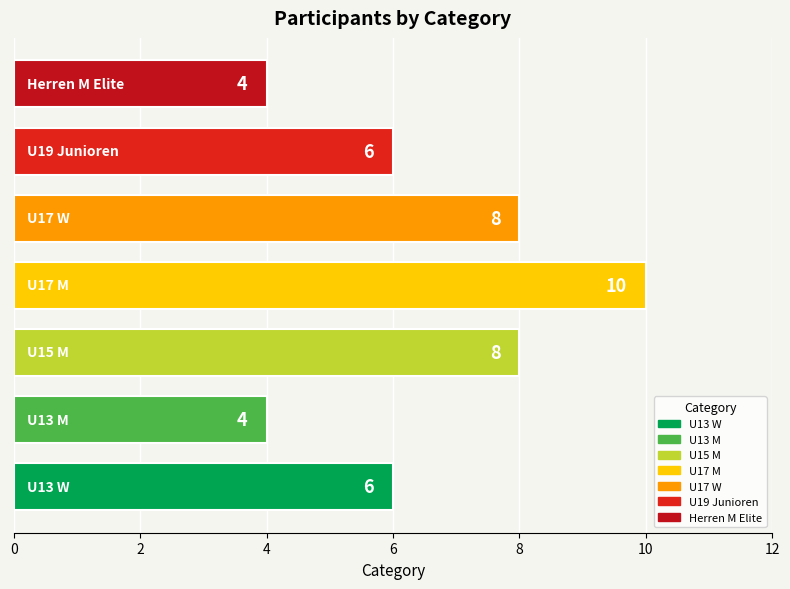

What is the minimum value shown in the chart?

4